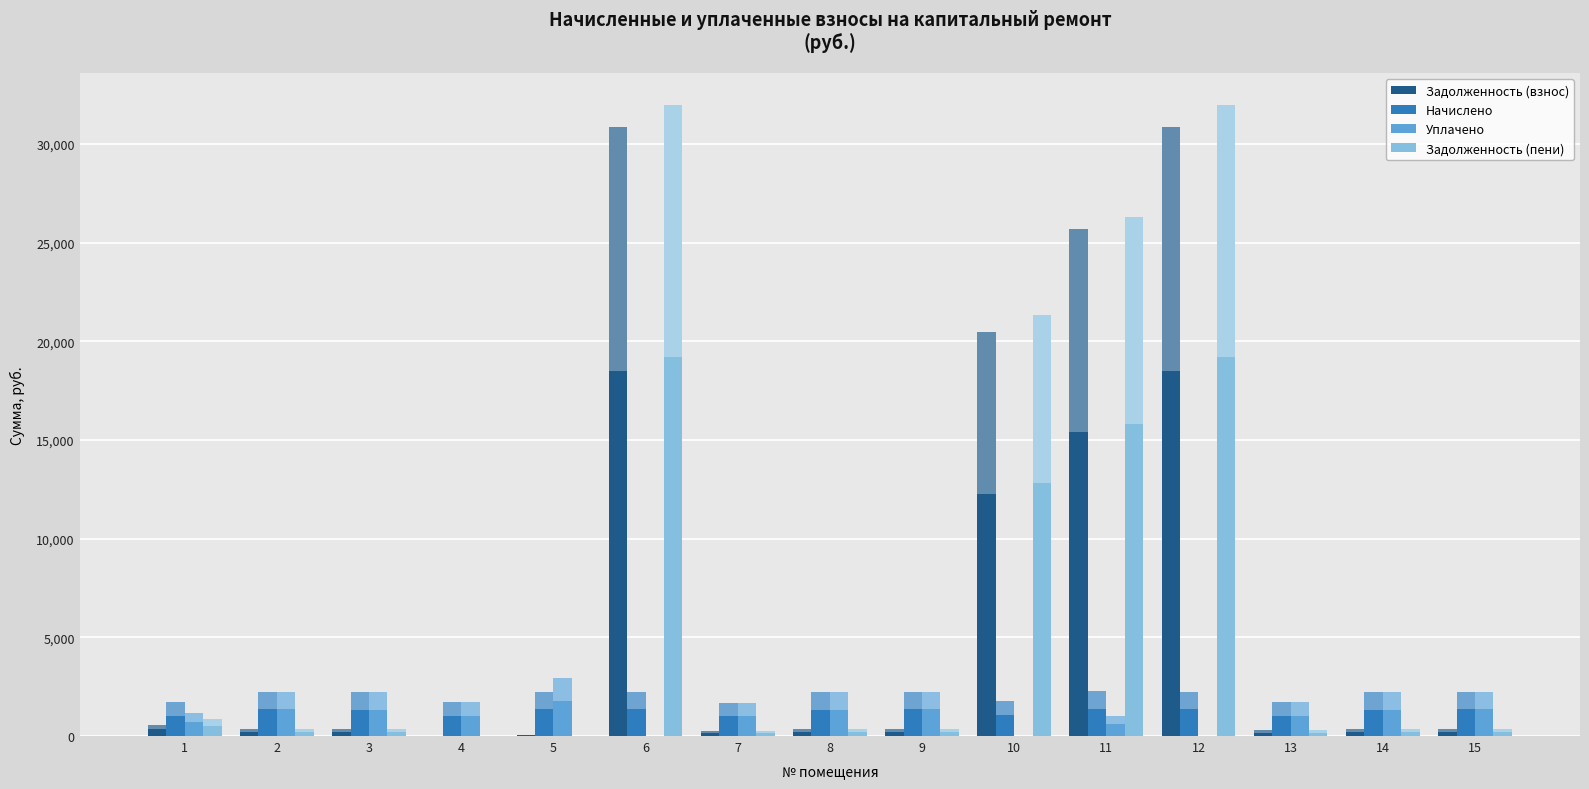

Is the value of Задолженность (пени) at 6 greater than the value of Начислено at 15?

Yes